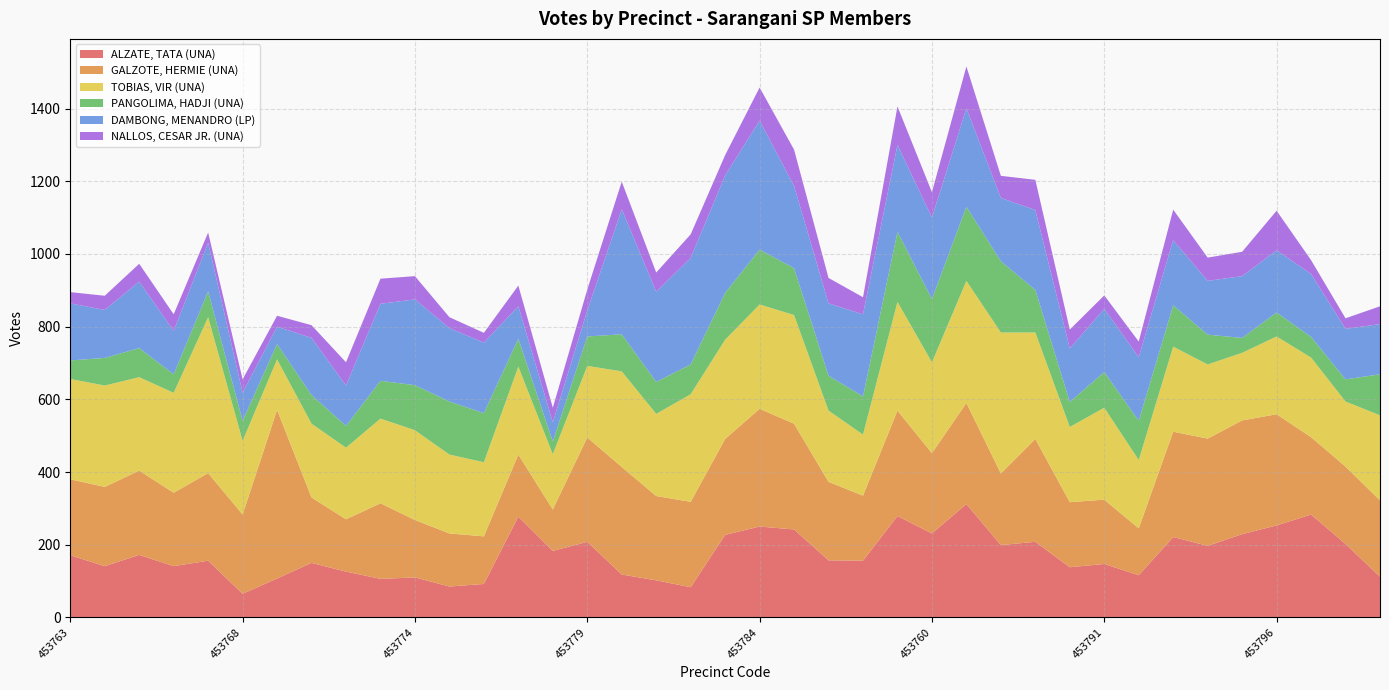

Reading left to right, what are all the values shown in this chart?

ALZATE, TATA (UNA): 453763=171	453764=141	453765=172	453766=141	453767=156	453768=65	453769=107	453771=150	453772=126	453773=106	453774=110	453775=85	453776=92	453777=277	453778=183	453779=208	453780=118	453781=102	453782=83	453783=227	453784=250	453785=242	453786=157	453787=156	453759=279	453760=231	453761=312	453788=199	453789=208	453790=138	453791=147	453792=116	453793=221	453794=197	453795=229	453796=253	453797=283	453798=202	453799=112
GALZOTE, HERMIE (UNA): 453763=209	453764=218	453765=232	453766=202	453767=241	453768=218	453769=464	453771=180	453772=144	453773=208	453774=158	453775=146	453776=131	453777=171	453778=114	453779=287	453780=296	453781=232	453782=235	453783=264	453784=324	453785=291	453786=216	453787=179	453759=290	453760=221	453761=278	453788=197	453789=283	453790=179	453791=177	453792=129	453793=290	453794=295	453795=313	453796=306	453797=213	453798=213	453799=210
TOBIAS, VIR (UNA): 453763=276	453764=279	453765=257	453766=275	453767=429	453768=203	453769=139	453771=203	453772=197	453773=233	453774=247	453775=217	453776=204	453777=242	453778=152	453779=197	453780=263	453781=226	453782=296	453783=273	453784=287	453785=299	453786=196	453787=168	453759=299	453760=250	453761=336	453788=388	453789=293	453790=207	453791=253	453792=188	453793=234	453794=204	453795=186	453796=214	453797=219	453798=179	453799=234
PANGOLIMA, HADJI (UNA): 453763=51	453764=76	453765=80	453766=51	453767=71	453768=55	453769=42	453771=79	453772=60	453773=104	453774=124	453775=146	453776=135	453777=77	453778=35	453779=81	453780=102	453781=88	453782=82	453783=129	453784=151	453785=129	453786=96	453787=105	453759=193	453760=174	453761=204	453788=196	453789=117	453790=69	453791=98	453792=108	453793=114	453794=82	453795=41	453796=66	453797=57	453798=61	453799=113
DAMBONG, MENANDRO (LP): 453763=157	453764=132	453765=183	453766=119	453767=134	453768=77	453769=48	453771=157	453772=111	453773=212	453774=236	453775=202	453776=194	453777=89	453778=53	453779=71	453780=344	453781=248	453782=293	453783=323	453784=355	453785=226	453786=199	453787=226	453759=239	453760=224	453761=271	453788=174	453789=220	453790=147	453791=174	453792=175	453793=179	453794=148	453795=170	453796=171	453797=173	453798=139	453799=138
NALLOS, CESAR JR. (UNA): 453763=31	453764=39	453765=49	453766=46	453767=28	453768=37	453769=30	453771=35	453772=64	453773=69	453774=64	453775=30	453776=27	453777=57	453778=40	453779=58	453780=76	453781=53	453782=65	453783=56	453784=91	453785=100	453786=70	453787=47	453759=106	453760=70	453761=115	453788=61	453789=83	453790=52	453791=37	453792=43	453793=84	453794=64	453795=67	453796=109	453797=38	453798=29	453799=49